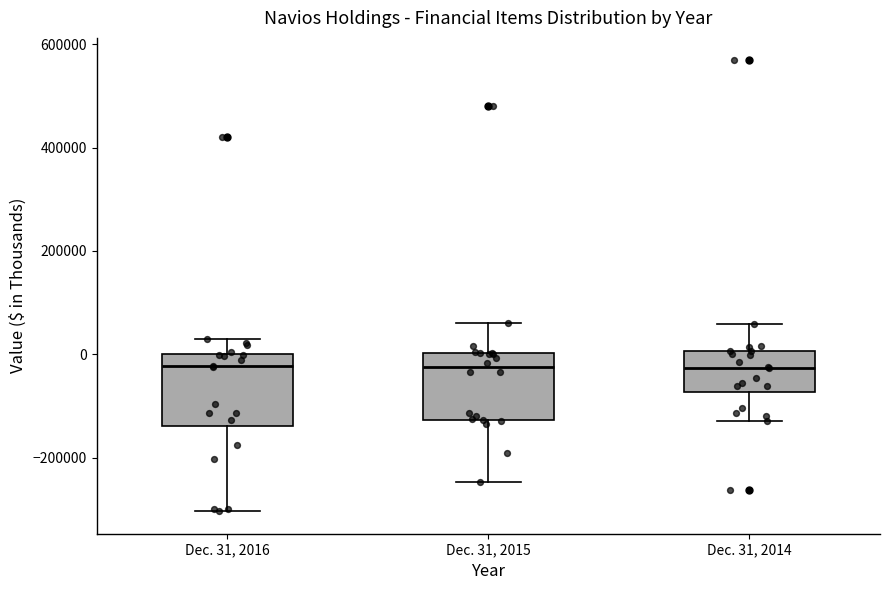

Where does the lower whisker of the box for Dec. 31, 2014 end on the y-axis? The values are not printed on the chart, so give them approximately, as read against the axis.

-140000